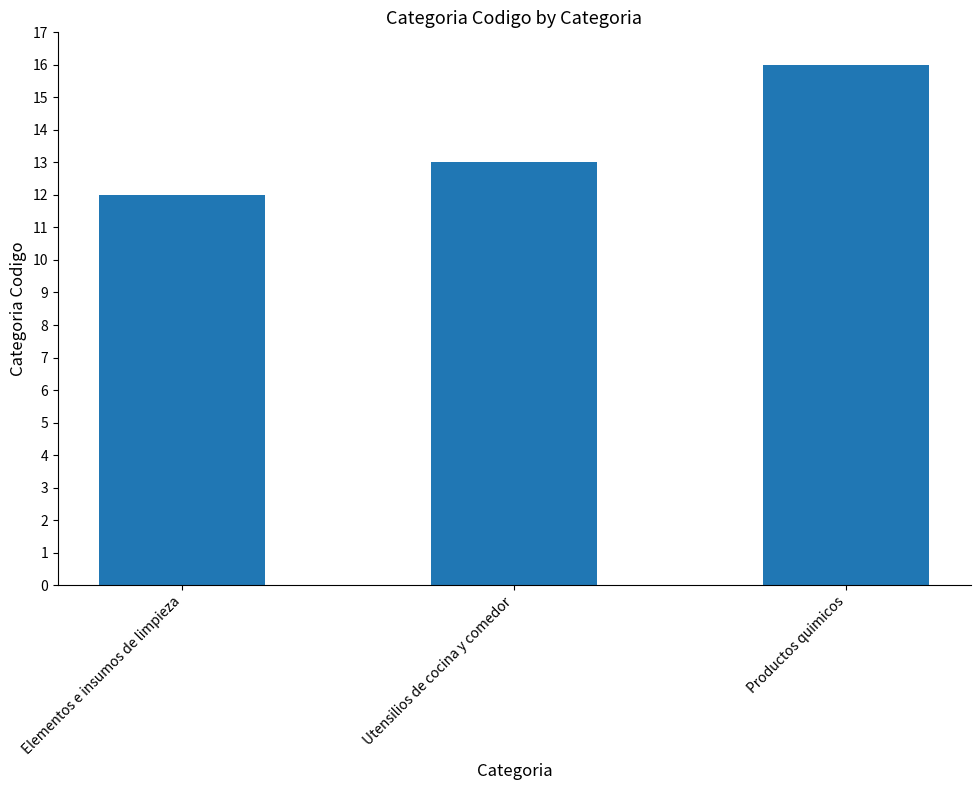

Reading left to right, list all the values displayed in this chart.

12	13	16